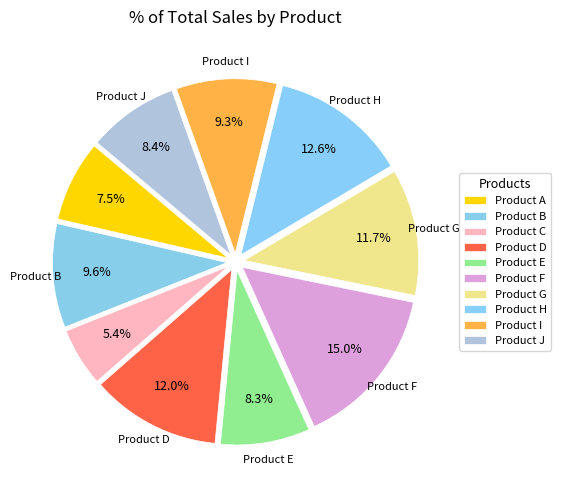

What portion of the pie excludes Product I?

90.7%